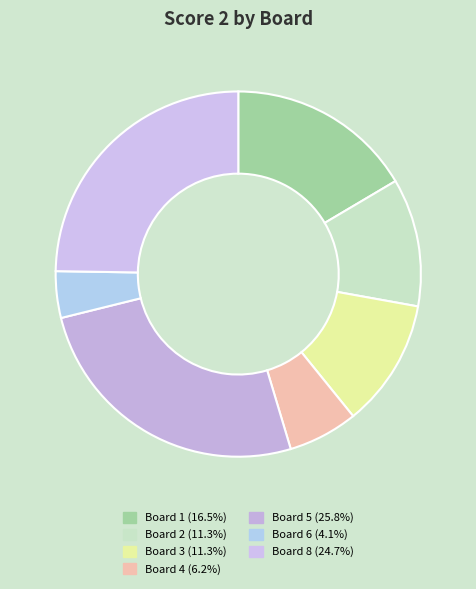

What is the largest slice in the pie chart?

Board 5